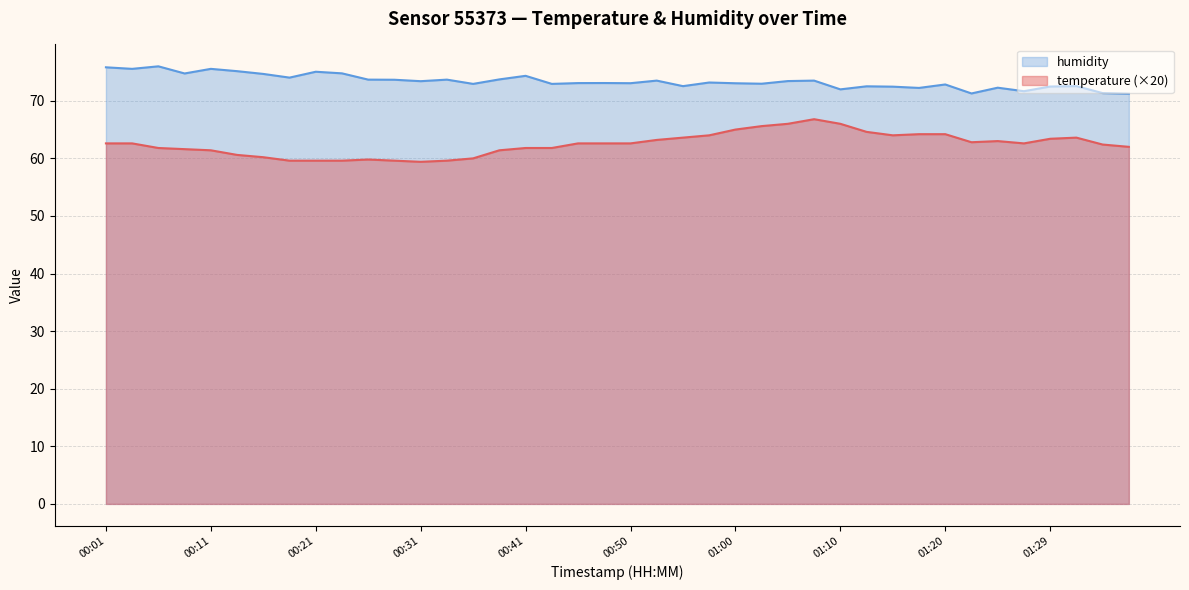

True or false: temperature has a value of 62.6 at 01:27.

True